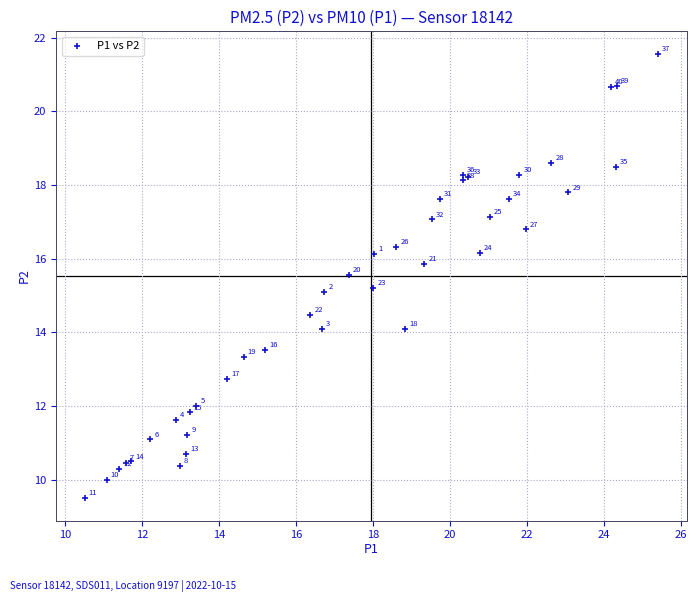

What Y value in the scatter plot is closest to 15?

15.1